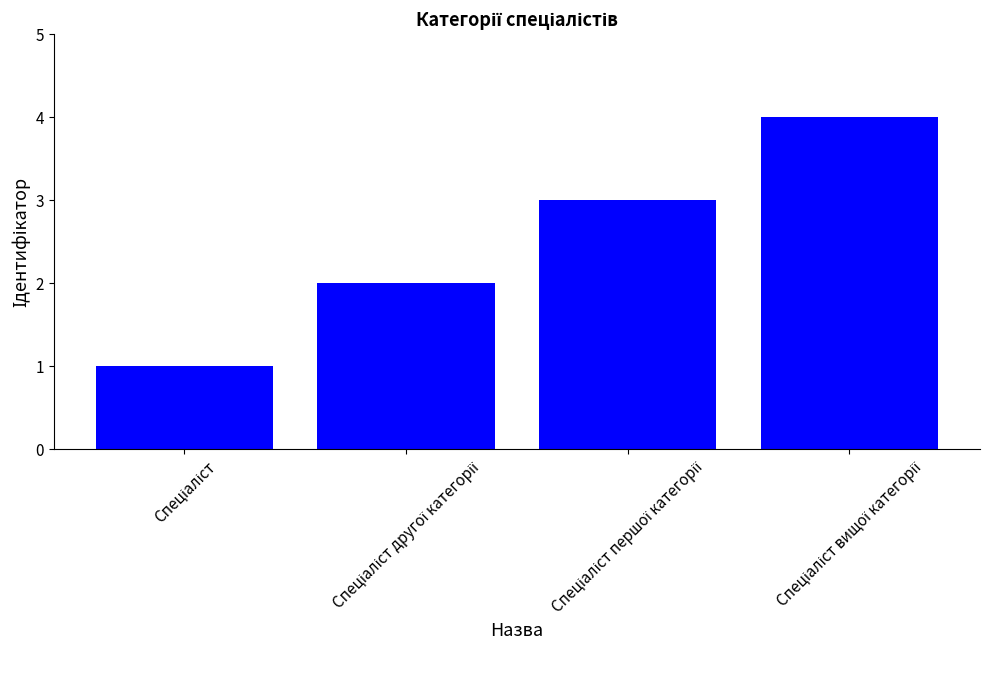

What is the maximum value shown in the chart?

4